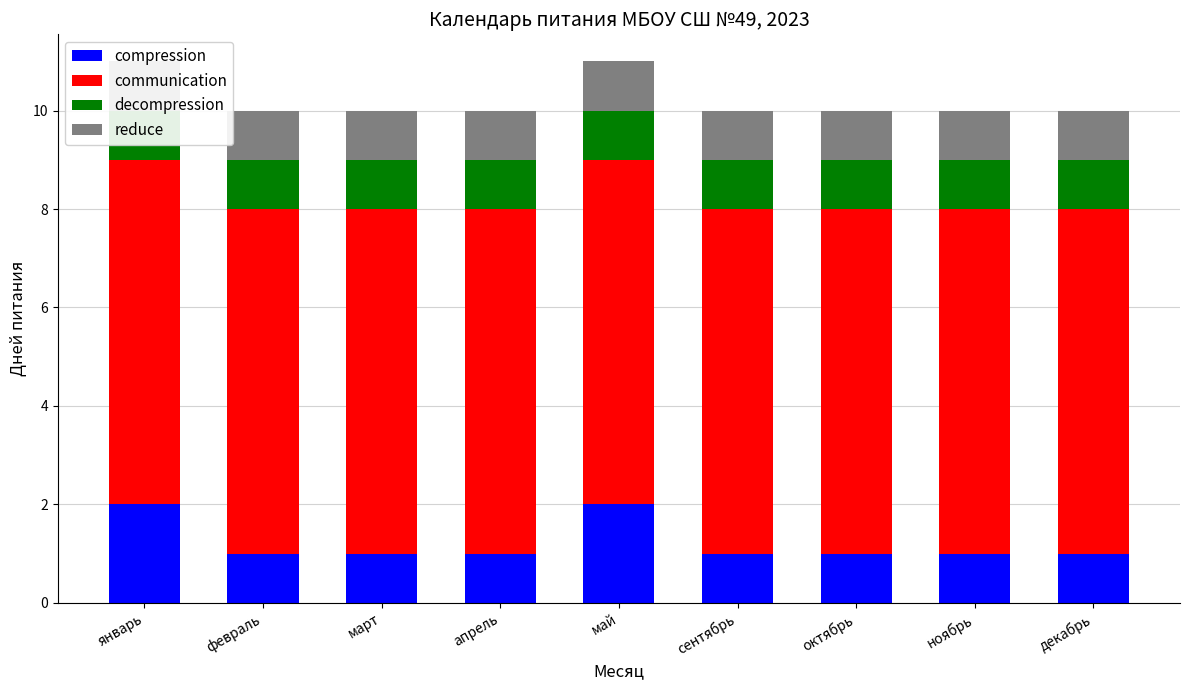

What is the difference between the highest and lowest values at февраль?

6